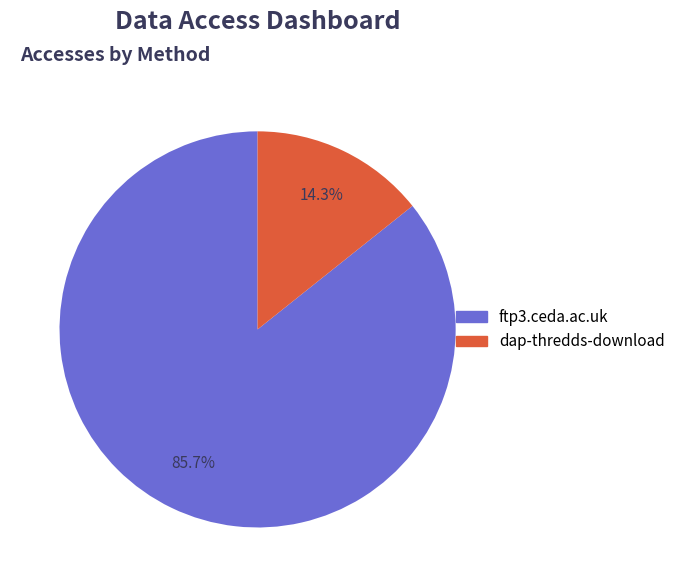

What is the total percentage of ftp3.ceda.ac.uk and dap-thredds-download?

100.0%